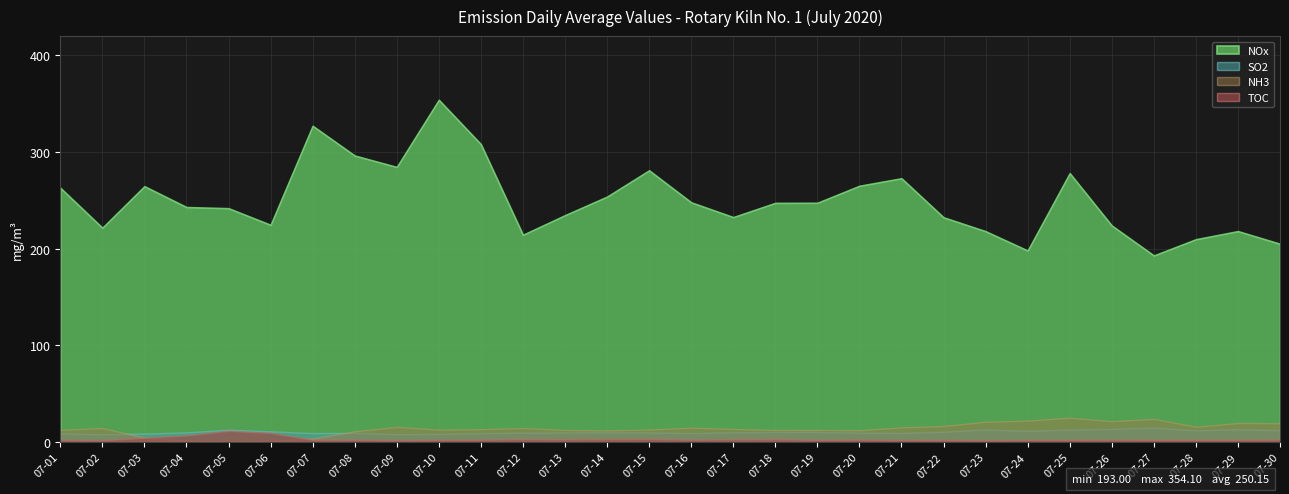

True or false: SO2 and NOx cross at least once.

False